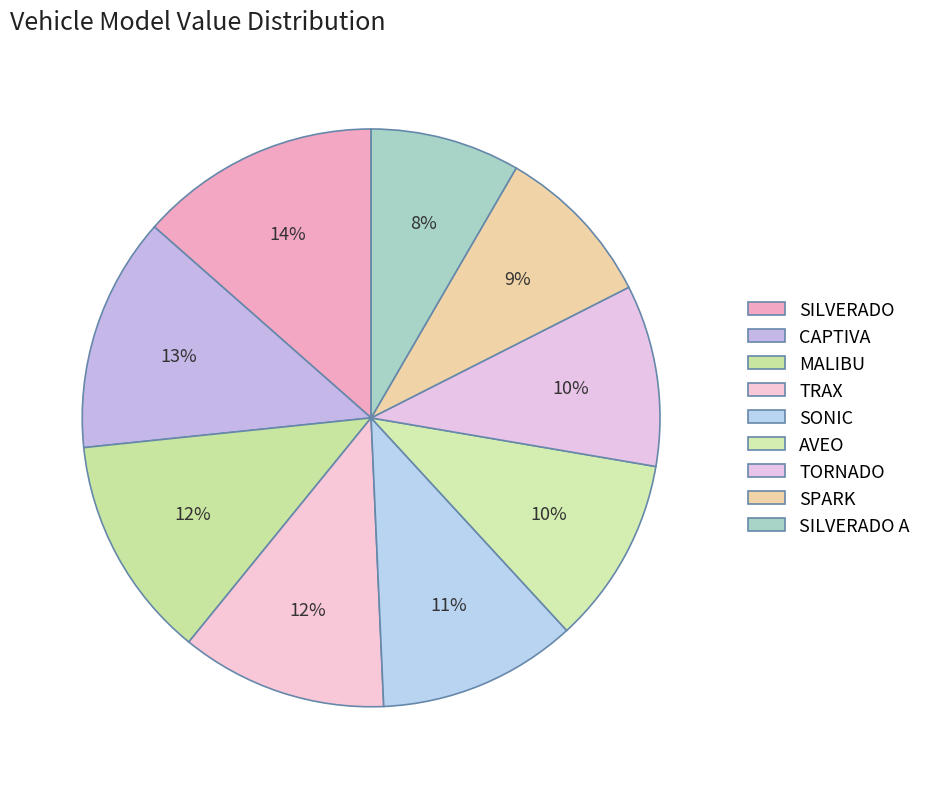

Rank the categories by value from lowest to highest.

SILVERADO A, SPARK, TORNADO, AVEO, SONIC, TRAX, MALIBU, CAPTIVA, SILVERADO